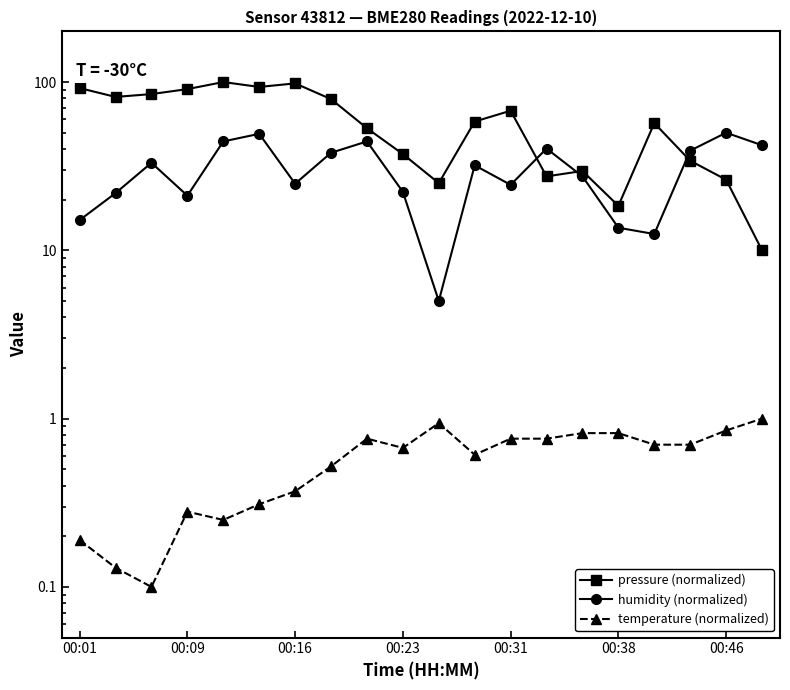

Rank the series by their maximum value, from lowest to highest.

temperature (normalized), humidity (normalized), pressure (normalized)